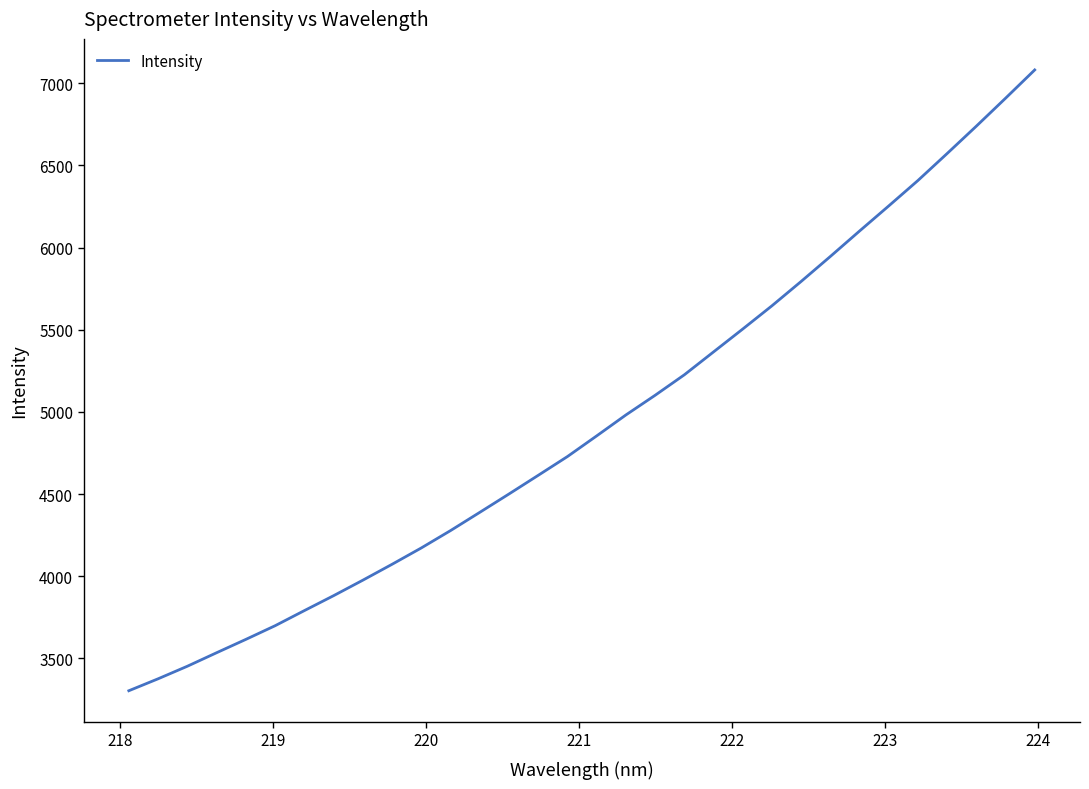

What is the smallest value displayed?

3302.4